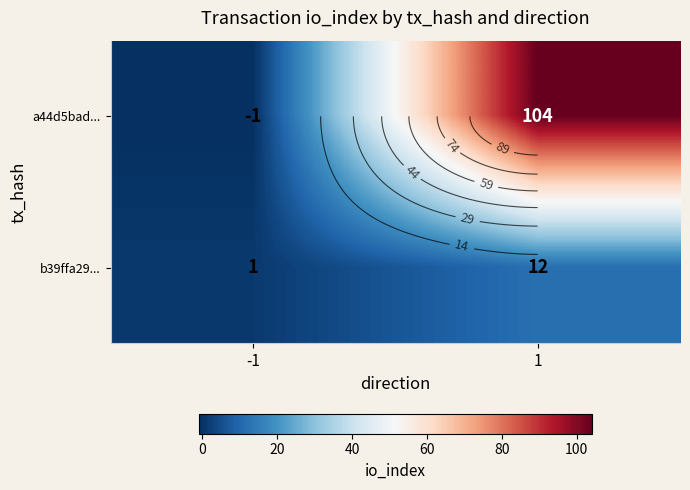

What is the sum of the a44d5bad... values at -1 and 1?

103